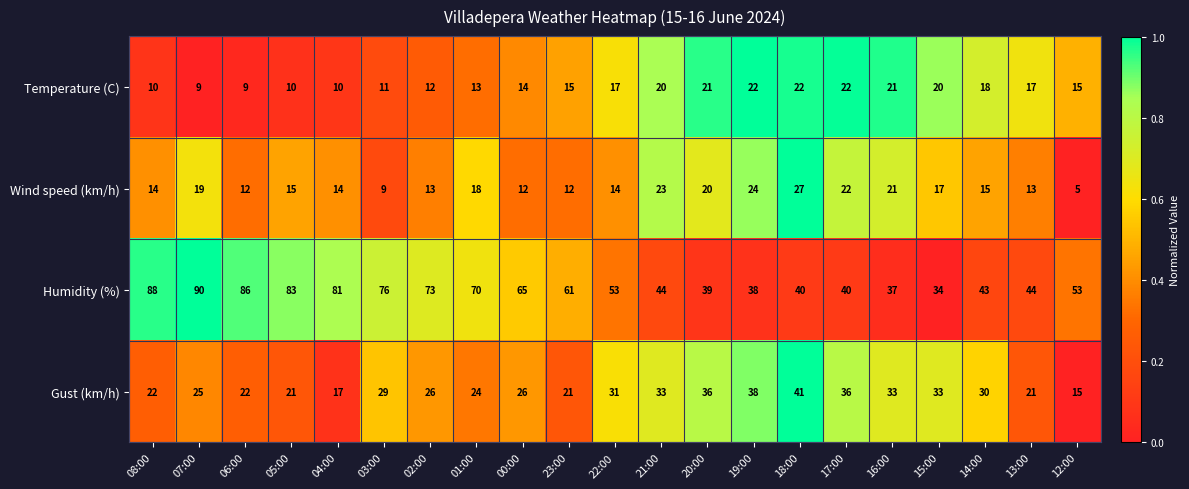

What is the lowest value of the Temperature (C) series?

9